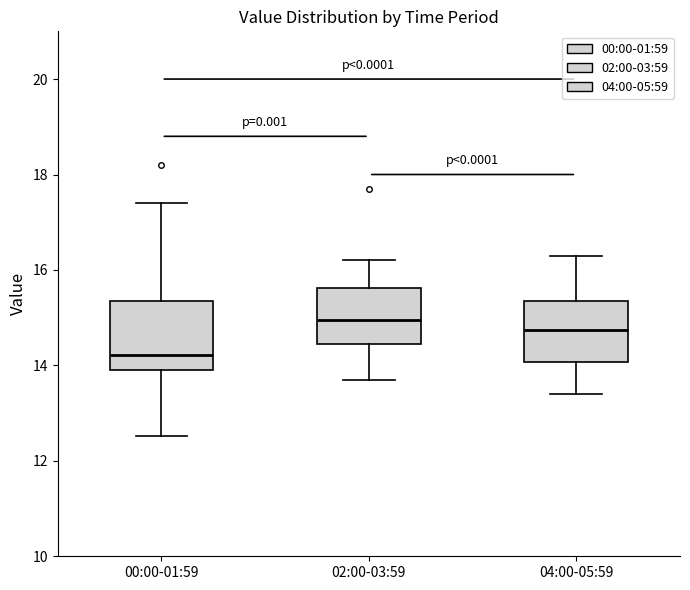

Where does the median line of the box for 02:00-03:59 sit on the y-axis? The values are not printed on the chart, so give them approximately, as read against the axis.

15.0